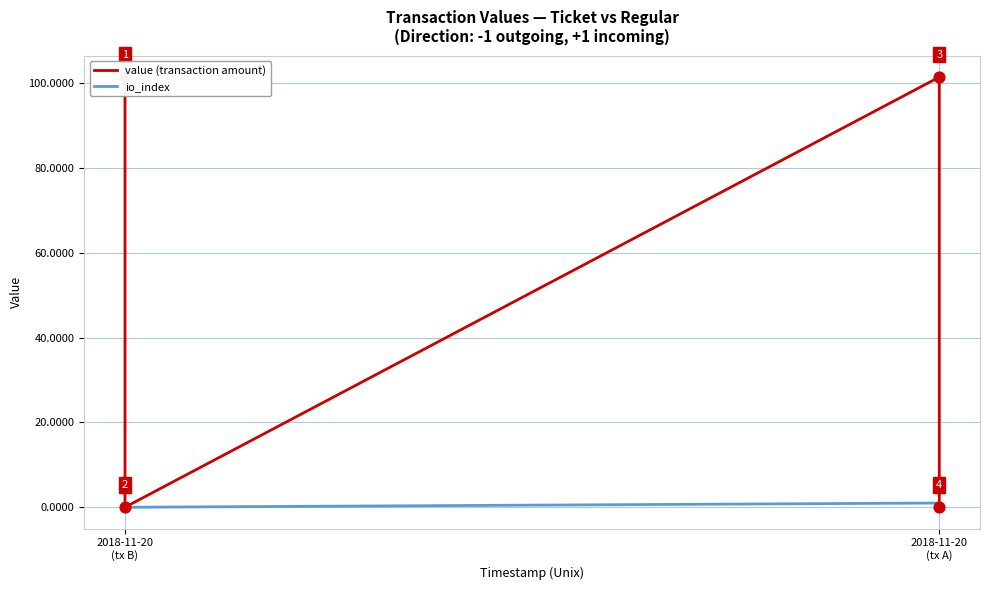

What are all the series names shown in the legend?

value (transaction amount), io_index